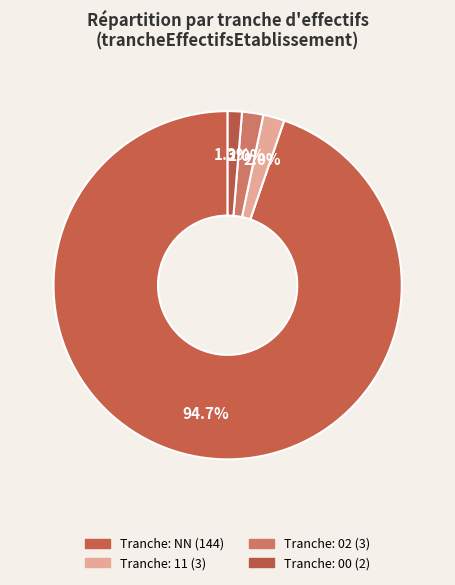

Count the number of slices in the pie.

4